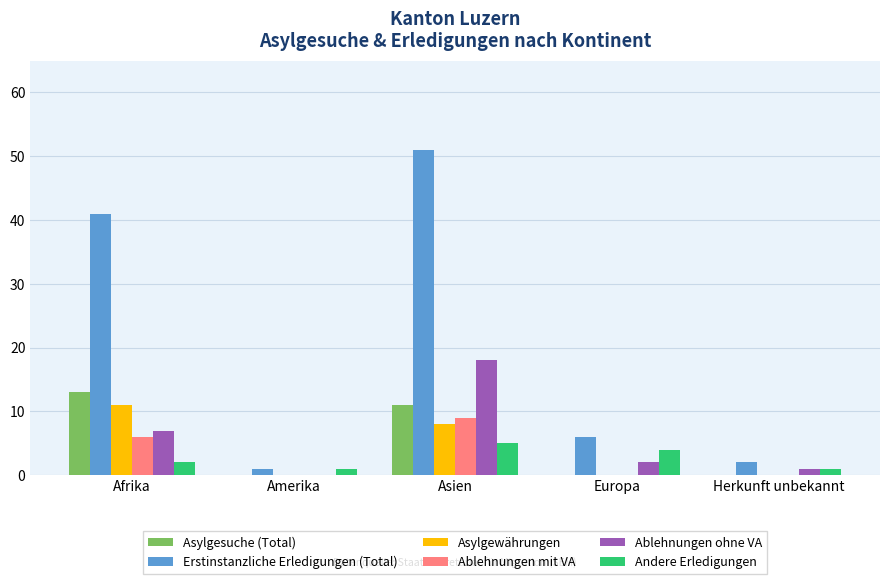

Which series has the largest total across all categories?

Erstinstanzliche Erledigungen (Total)